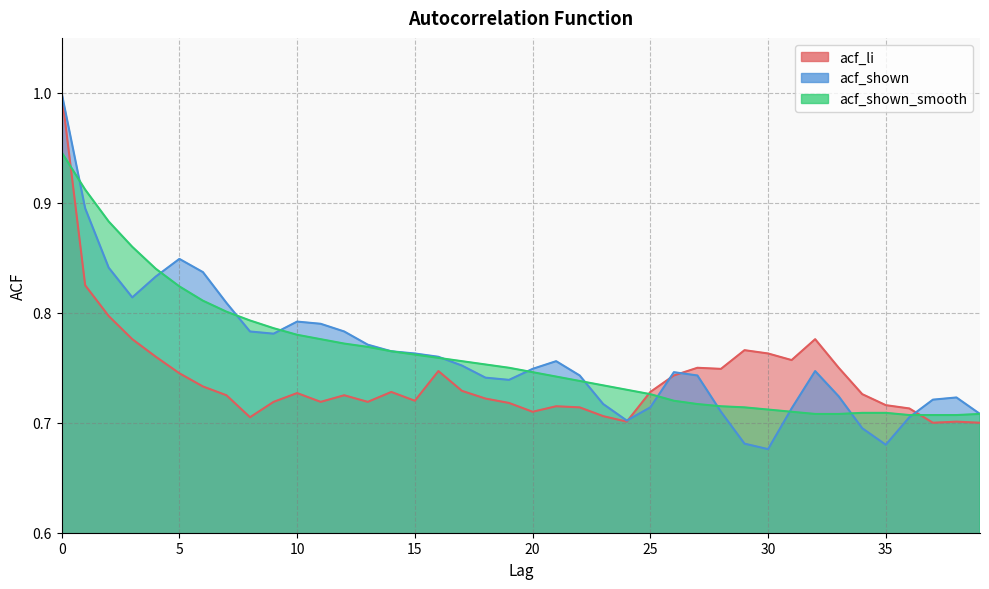

Is the value of acf_shown at 27 greater than the value of acf_li at 15?

Yes